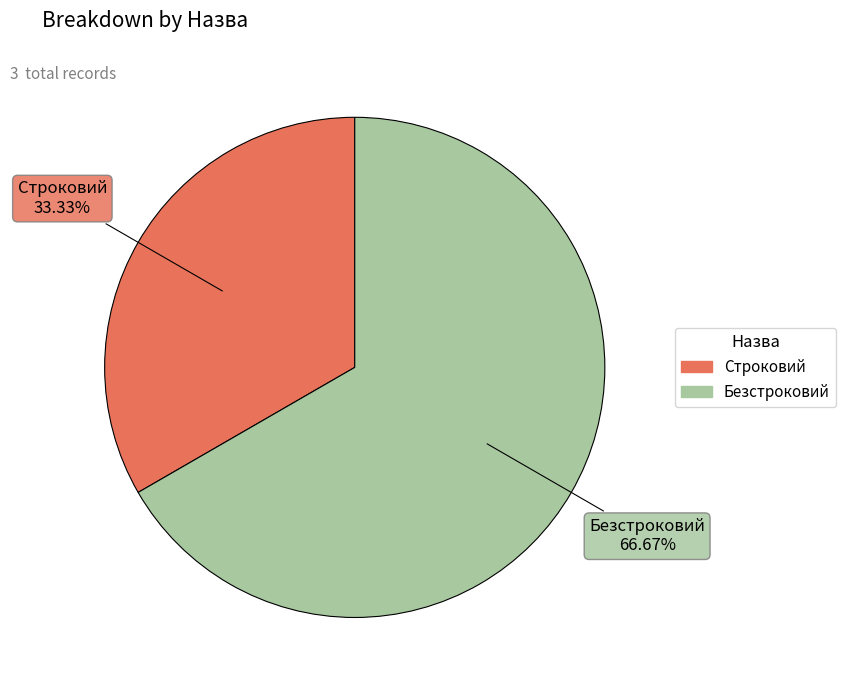

How many slices are in this pie chart?

2